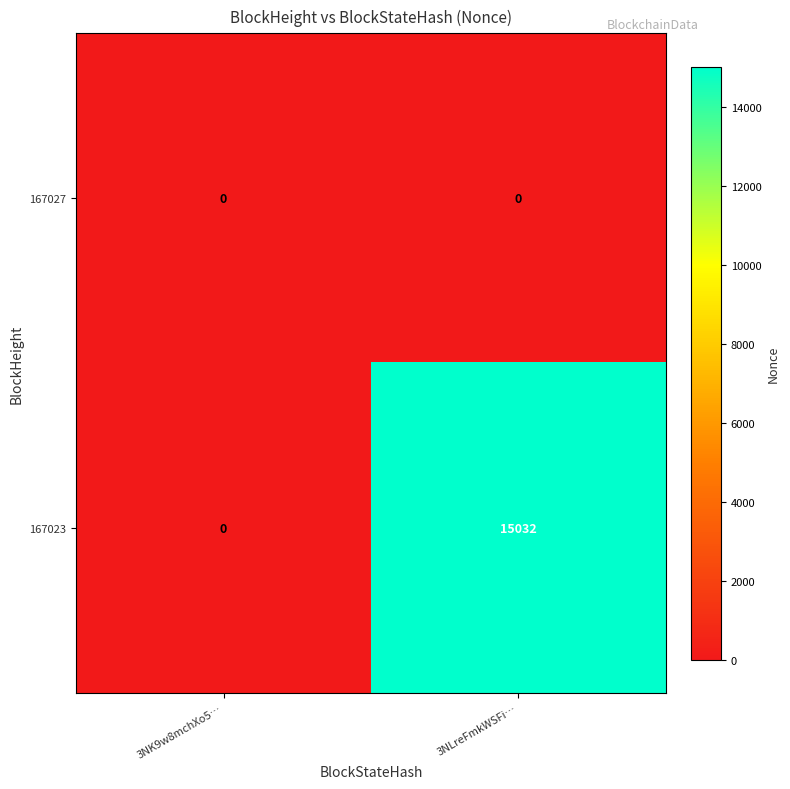

Count the number of categories in the chart.

2